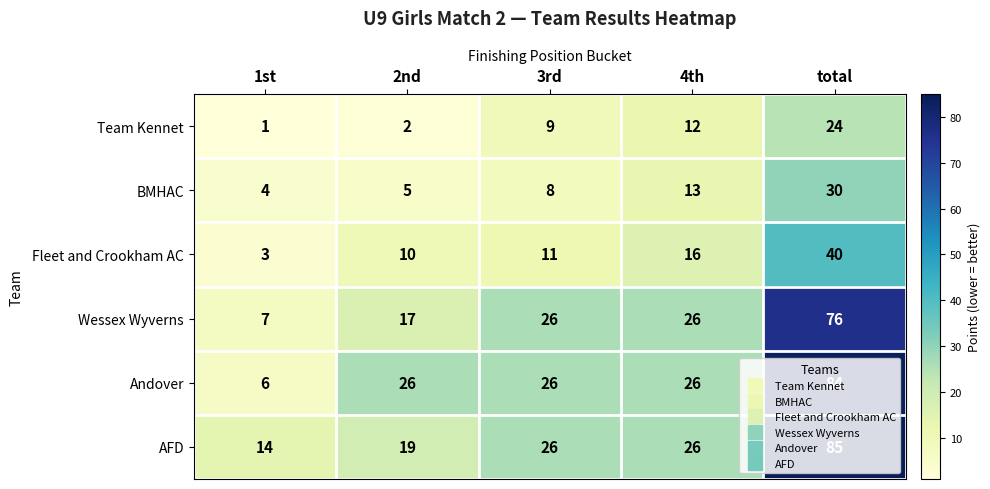

How many values in the Fleet and Crookham AC series are below 11?

2